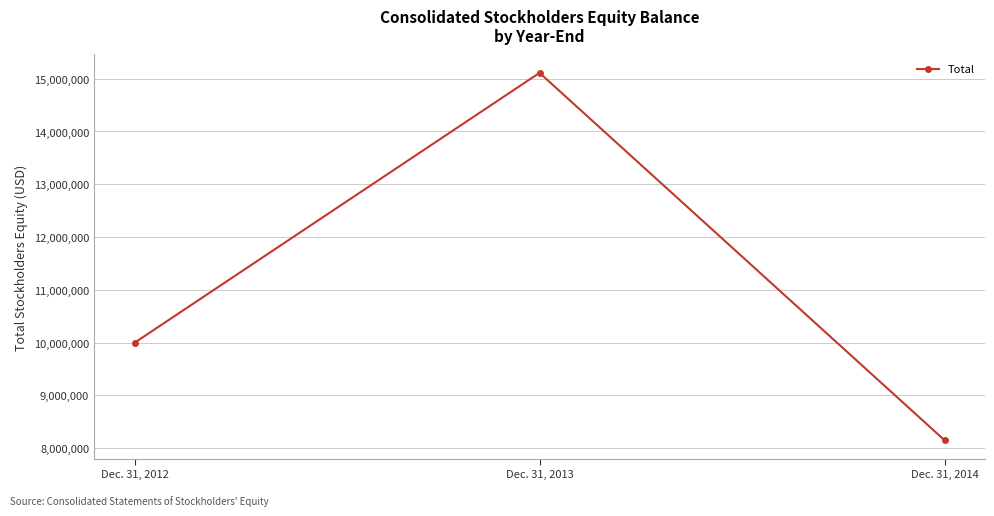

Is it true that the value at Dec. 31, 2012 is 16338559?

False